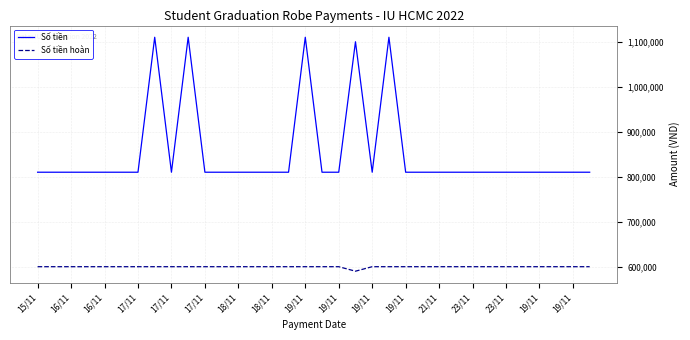

True or false: Số tiền and Số tiền hoàn cross at least once.

False